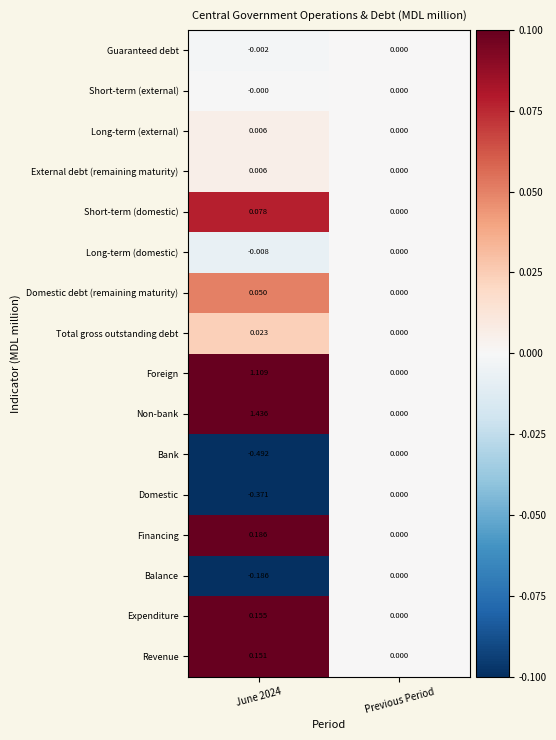

Between June 2024 and Previous Period, which series saw the biggest shift?

Non-bank